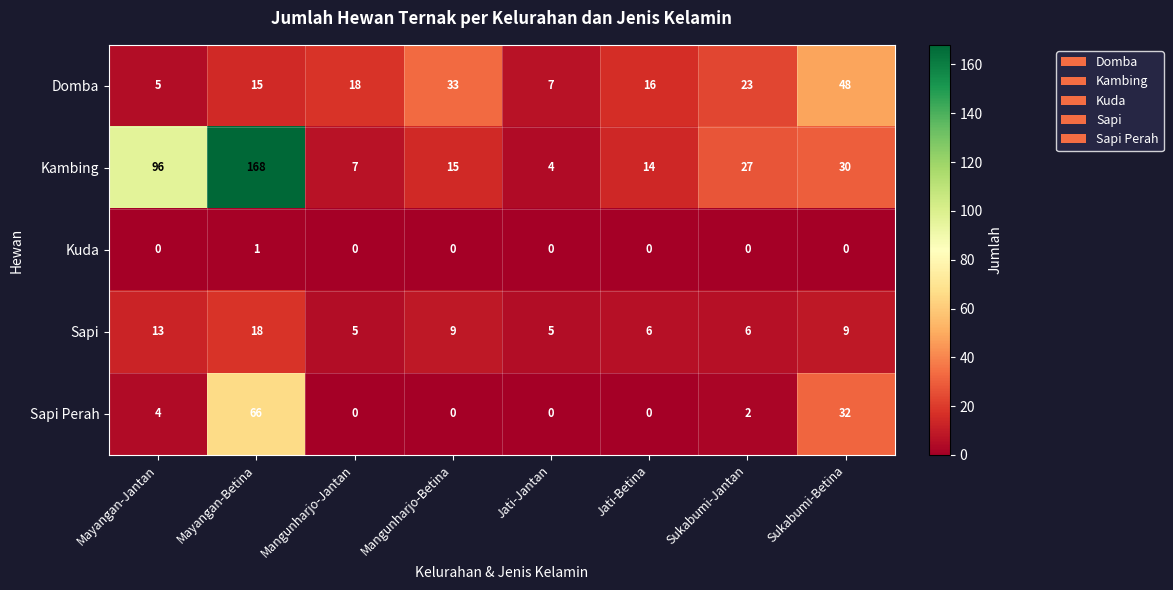

Count the number of data series in this chart.

5